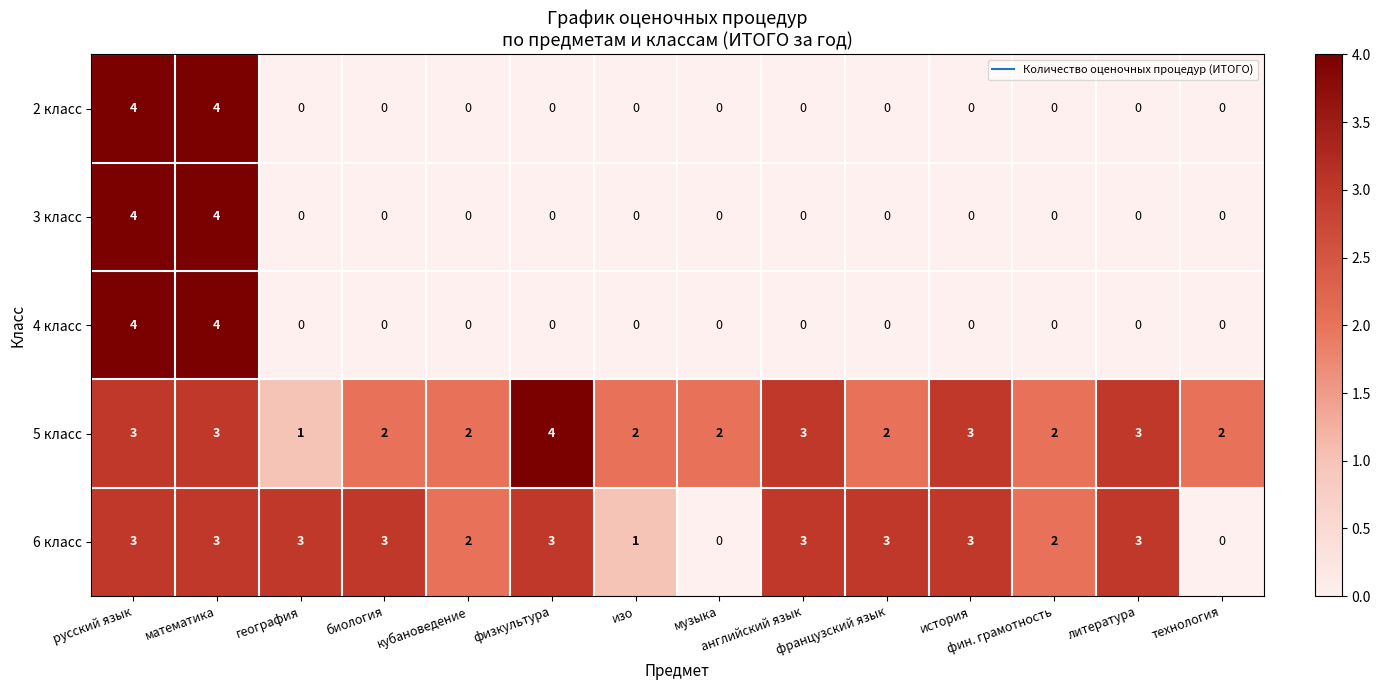

Which series has the largest total across all categories?

5 класс